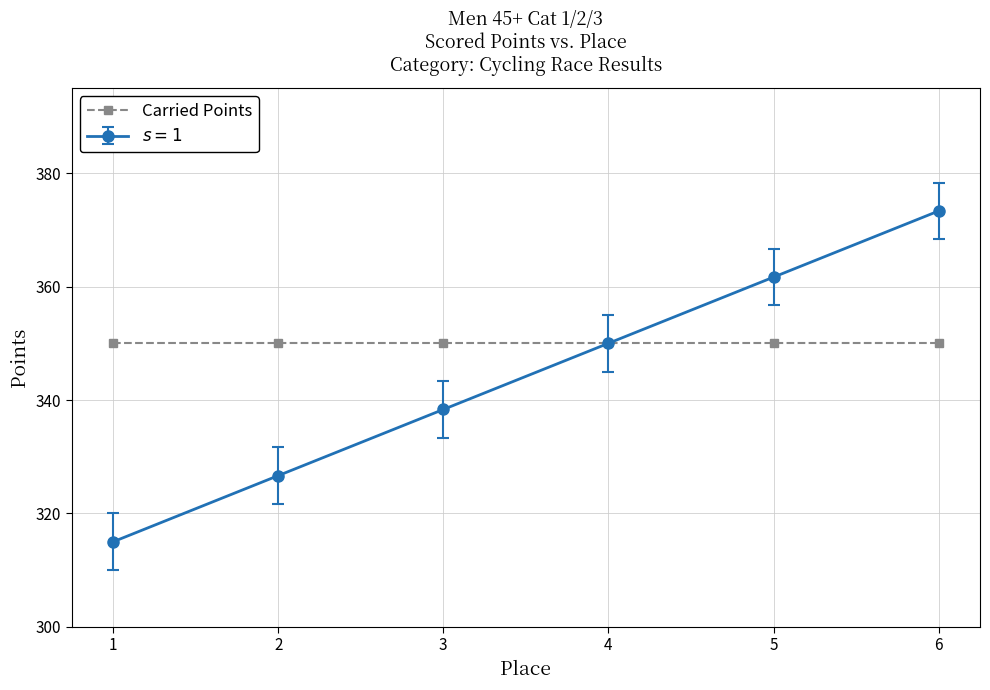

What is the value of the Carried Points point at the 2nd from the left?

350.0